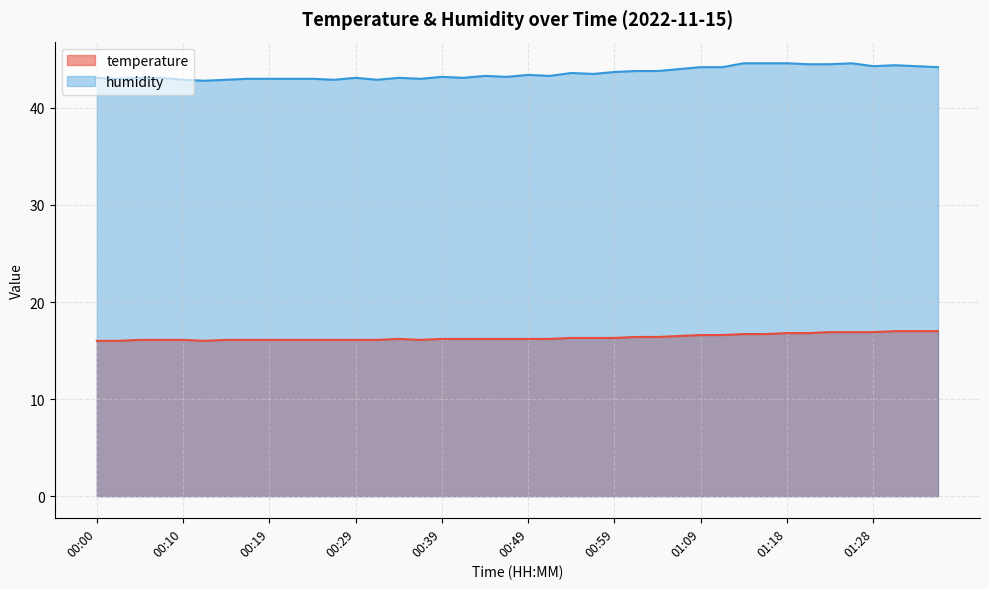

Which category has the highest value across all series?

01:13